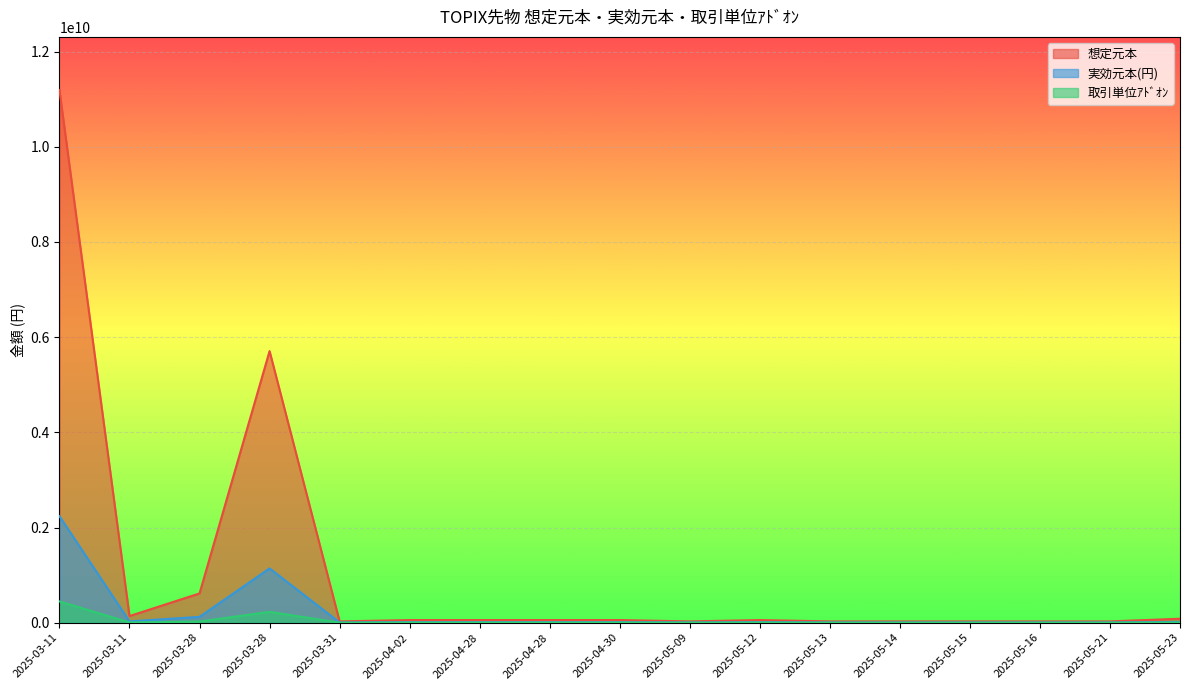

How many values in the 取引単位ｱﾄﾞｵﾝ series exceed 2238000?

5